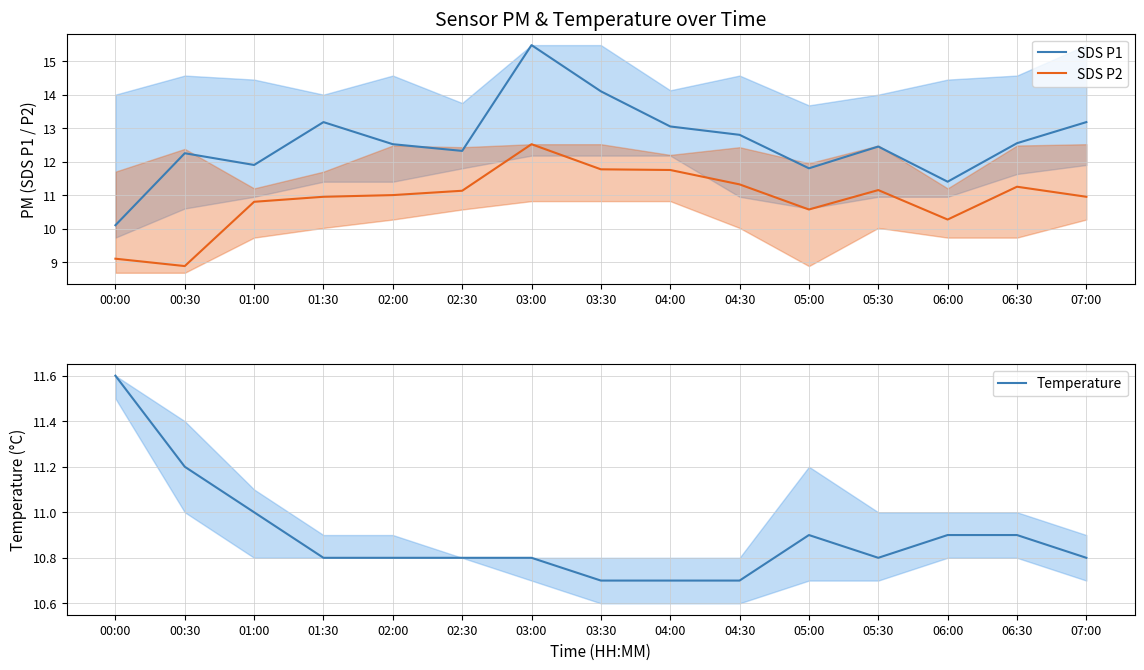

What is the approximate value of SDS P1 at 03:30?

14.1